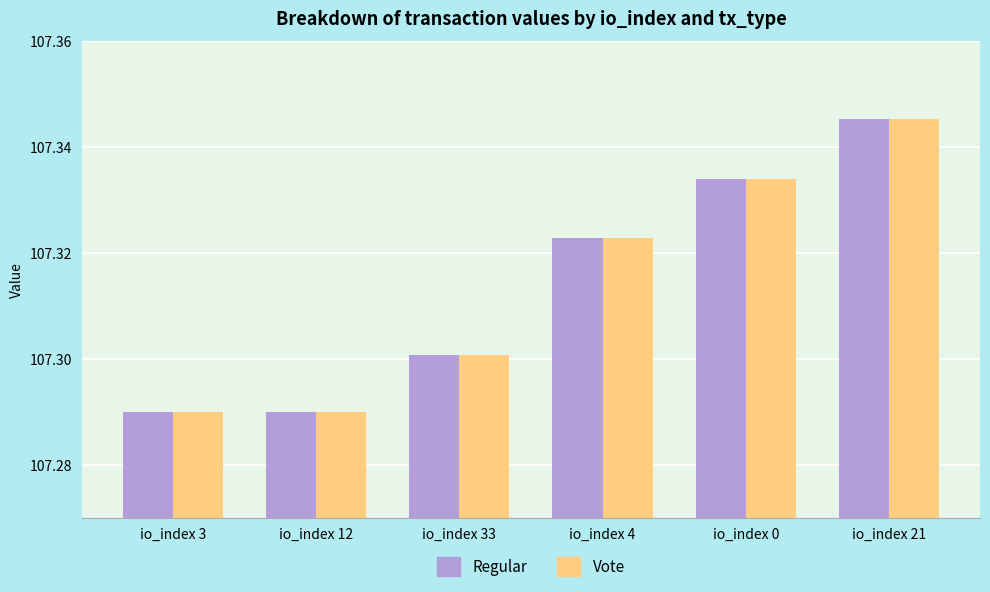

Which label corresponds to the largest value in the chart?

io_index 21